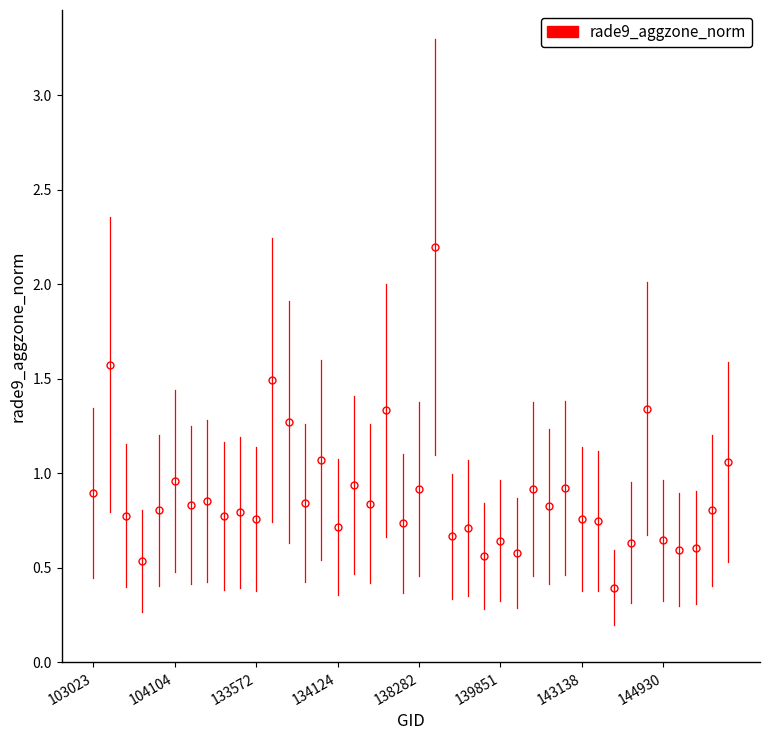

What is the difference between the second highest and minimum values?

1.2